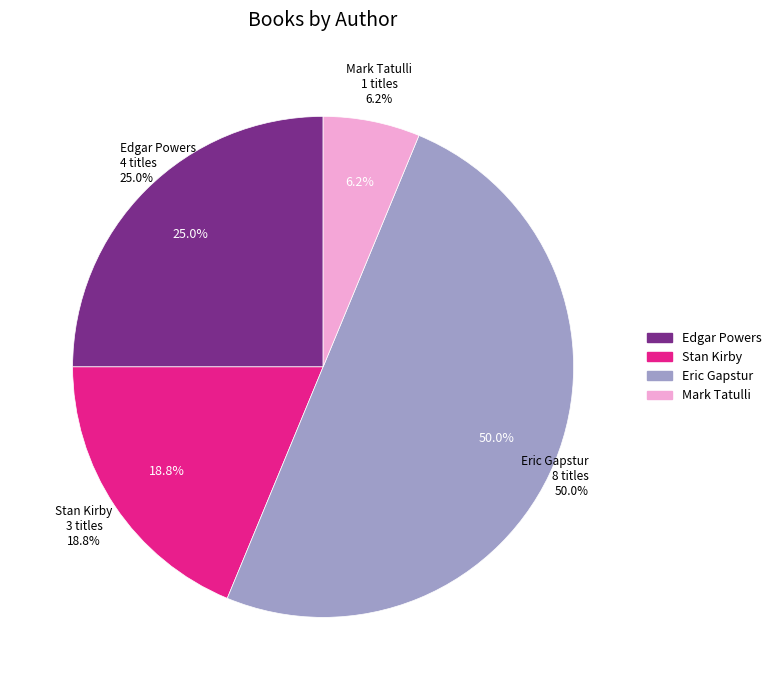

Does Stan Kirby (83395156) account for over 50% of the chart?

No